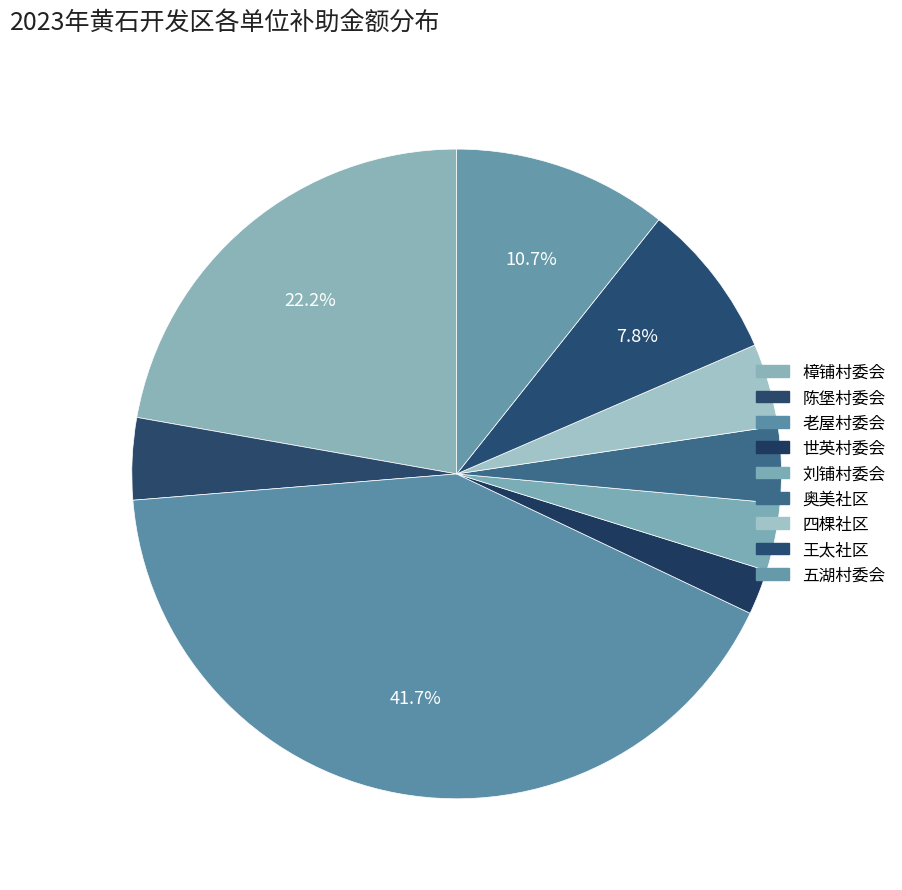

What is the smallest slice in the pie chart?

黄石开发区太子镇世英村委会